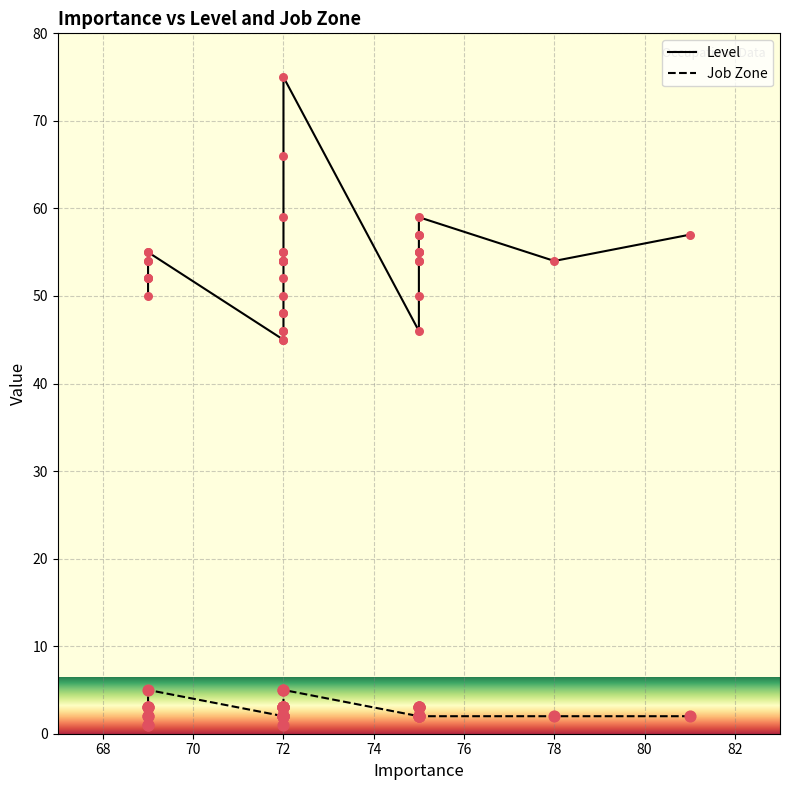

Which series reaches the maximum Y coordinate?

Level